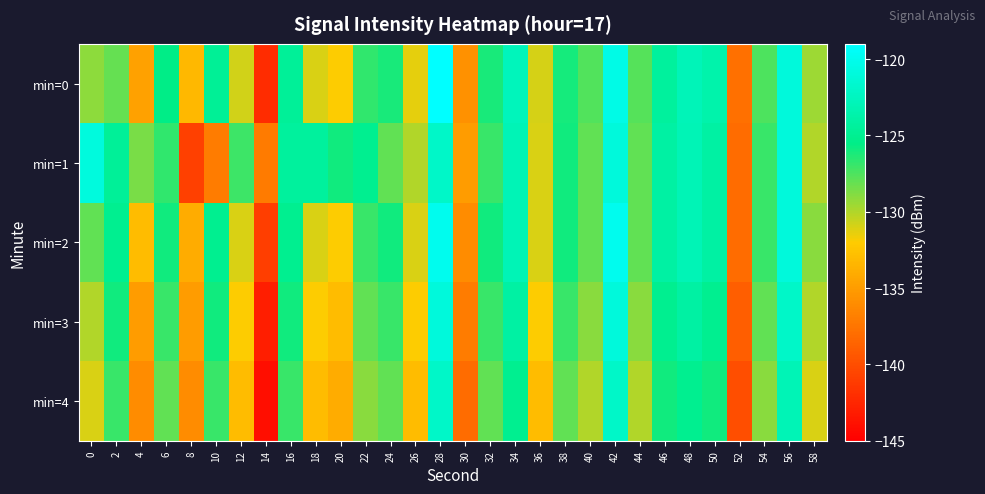

Which category has the lowest value across all series?

14